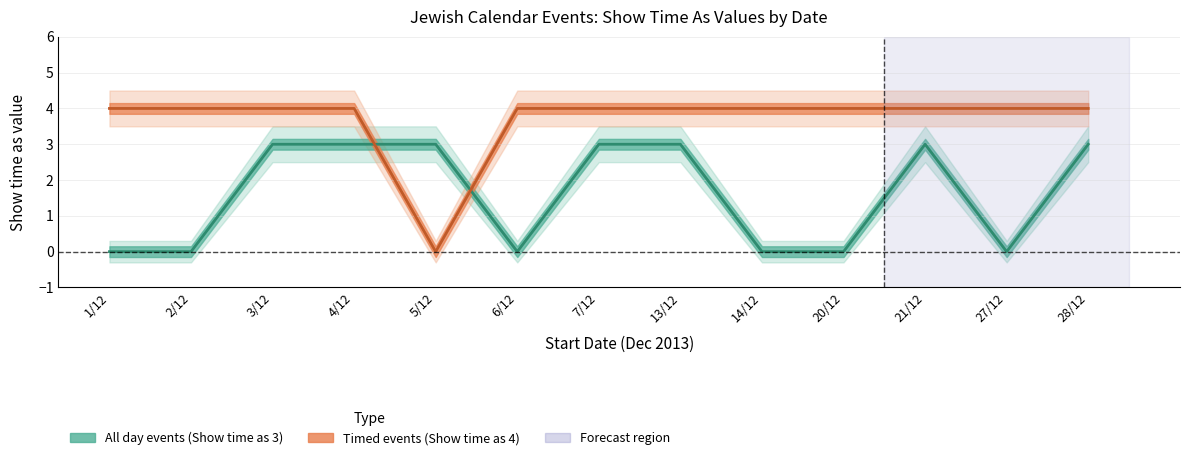

What position from the left is 14/12?

9